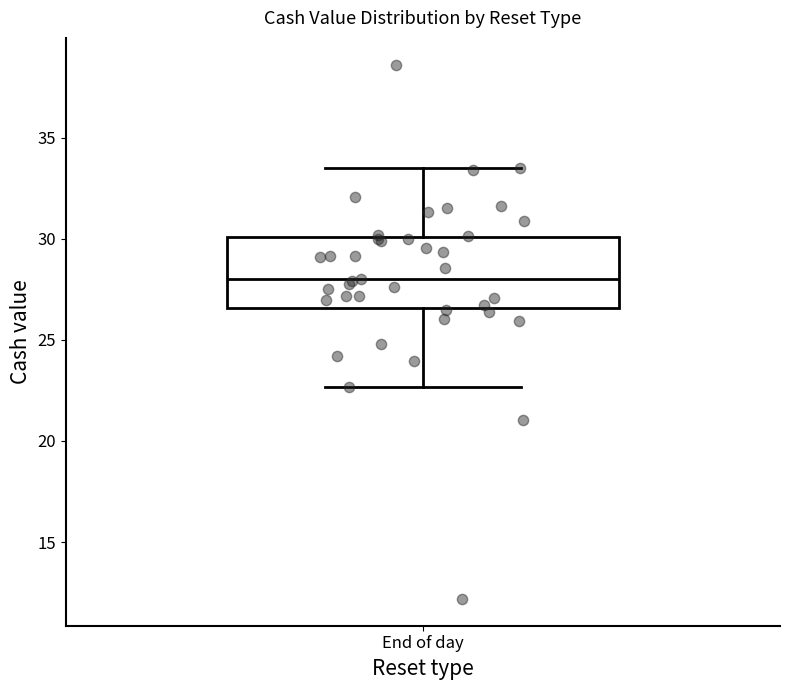

Transcribe this box plot: give where the median line is, the range the box spans, and where the two whiskers end, as read against the y-axis. The values are not printed on the chart, so give them approximately, as read against the axis.

median 28.0, box 26.5 to 30.0, whiskers 22.5 to 33.5